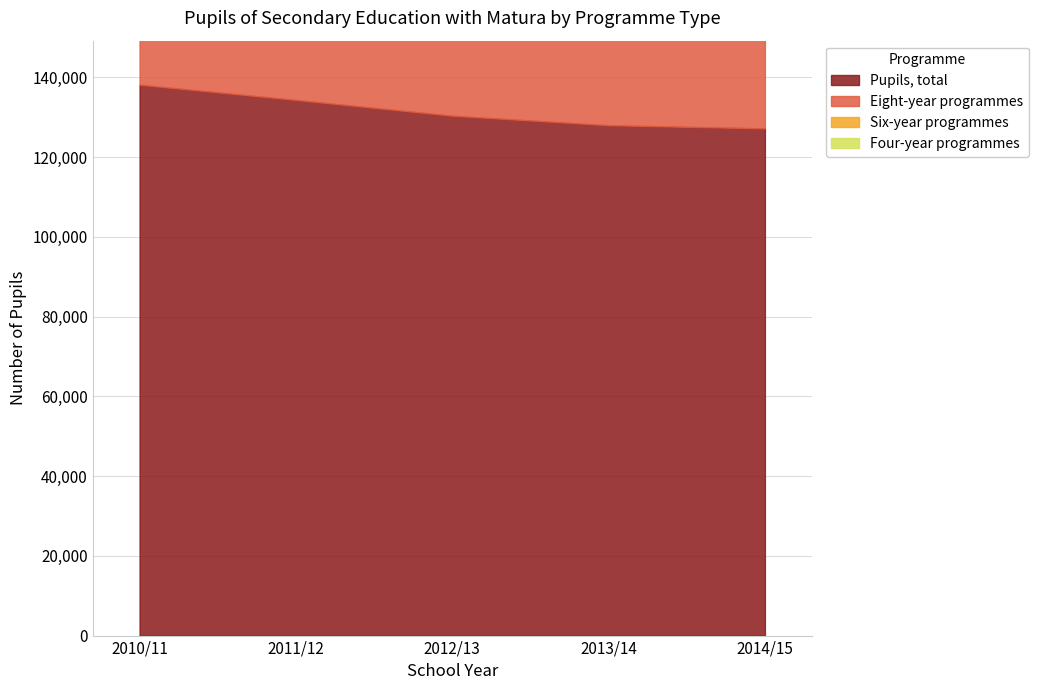

What is the value of the Pupils, total point at the 4th from the left?

128000